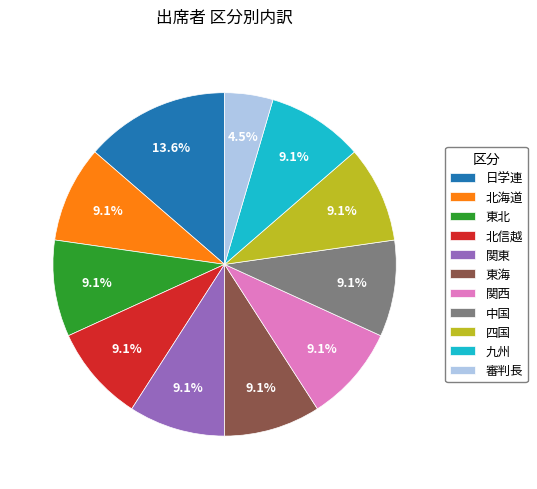

Count the number of slices in the pie.

11